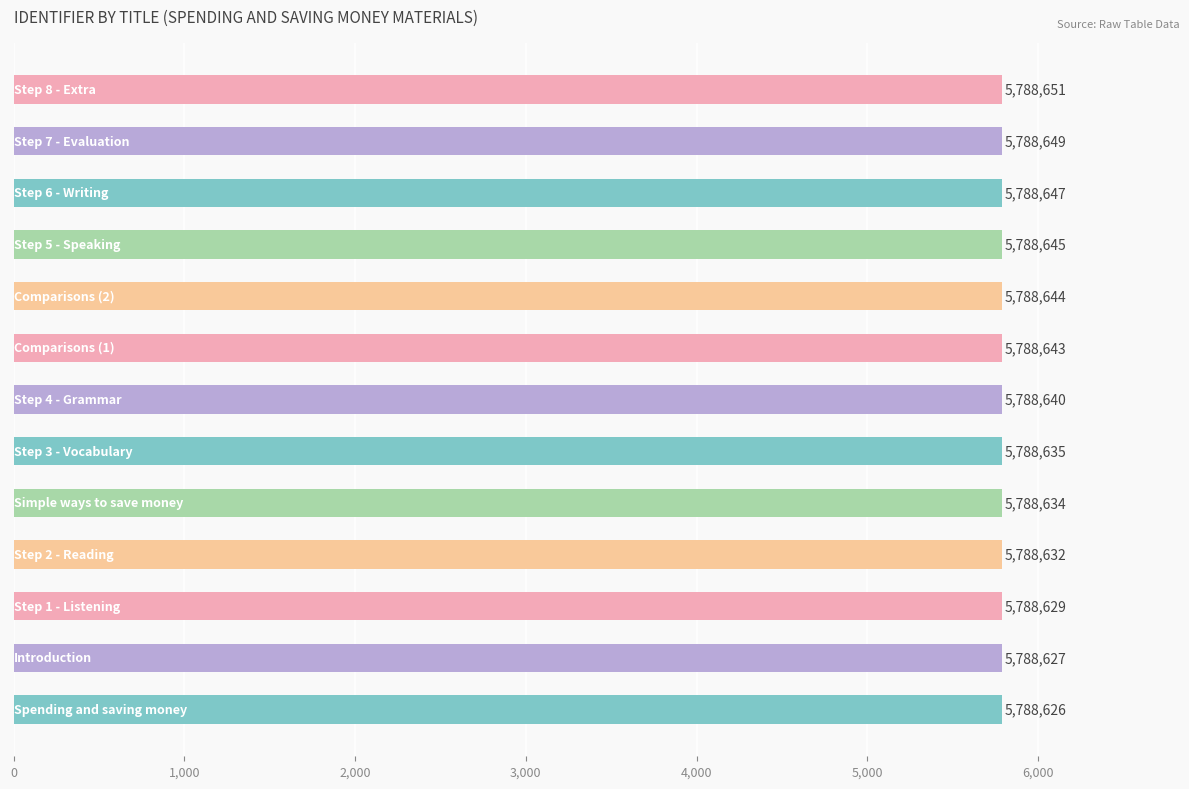

Does the chart contain any negative values?

No